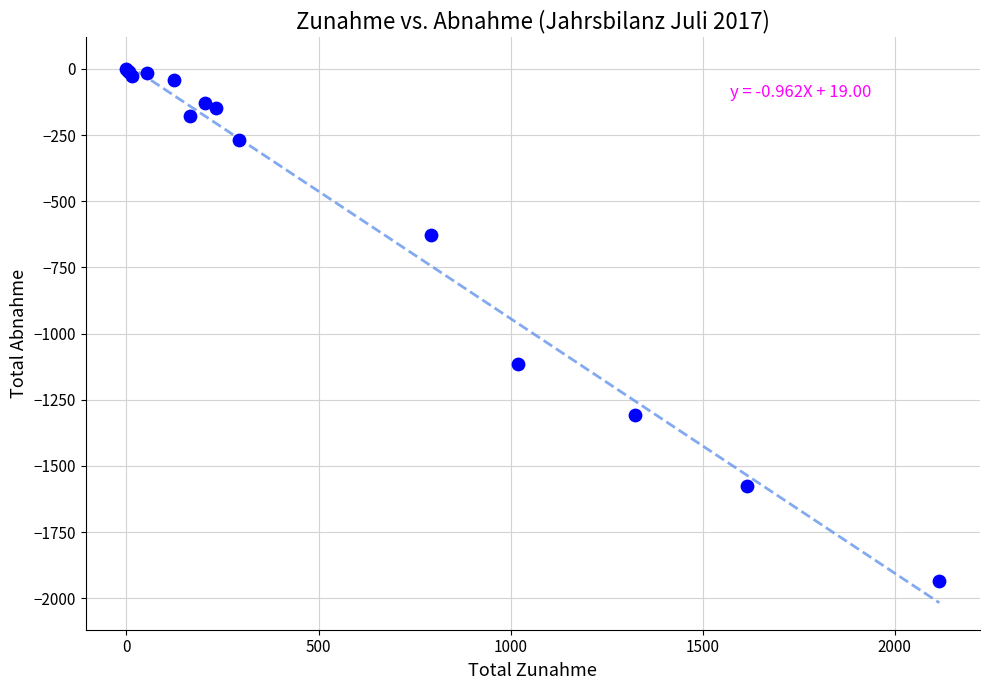

What Y value in the scatter plot is closest to -967?

-1116